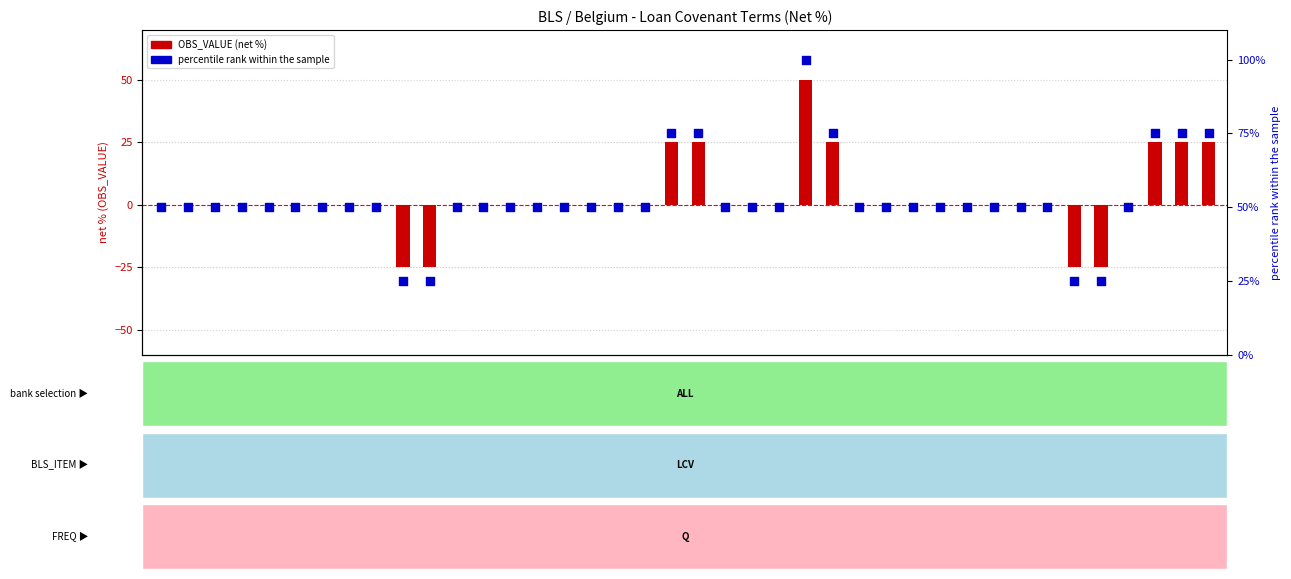

What is the total value across all series at 2010-Q4?

50